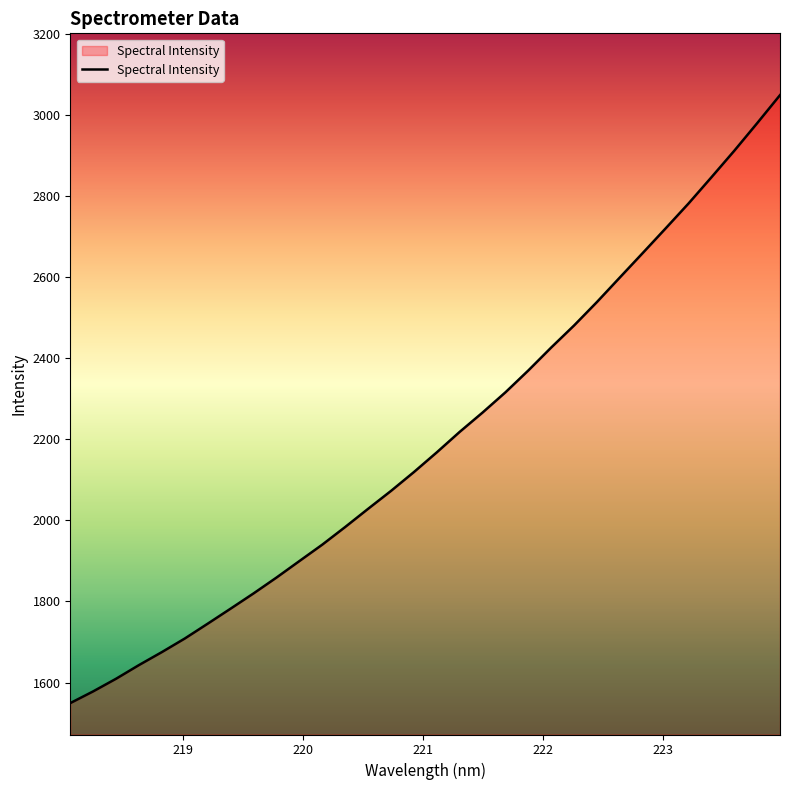

Reading left to right, extract all data points from this chart.

1549.2	1578.2	1609.4	1643.2	1675.2	1708.8	1745.4	1782.5	1820.0	1859.1	1899.8	1940.3	1983.9	2028.7	2072.9	2119.4	2168.1	2218.5	2266.3	2316.2	2370.2	2426.8	2481.2	2539.2	2599.7	2659.9	2720.7	2782.1	2846.7	2912.1	2980.1	3049.4